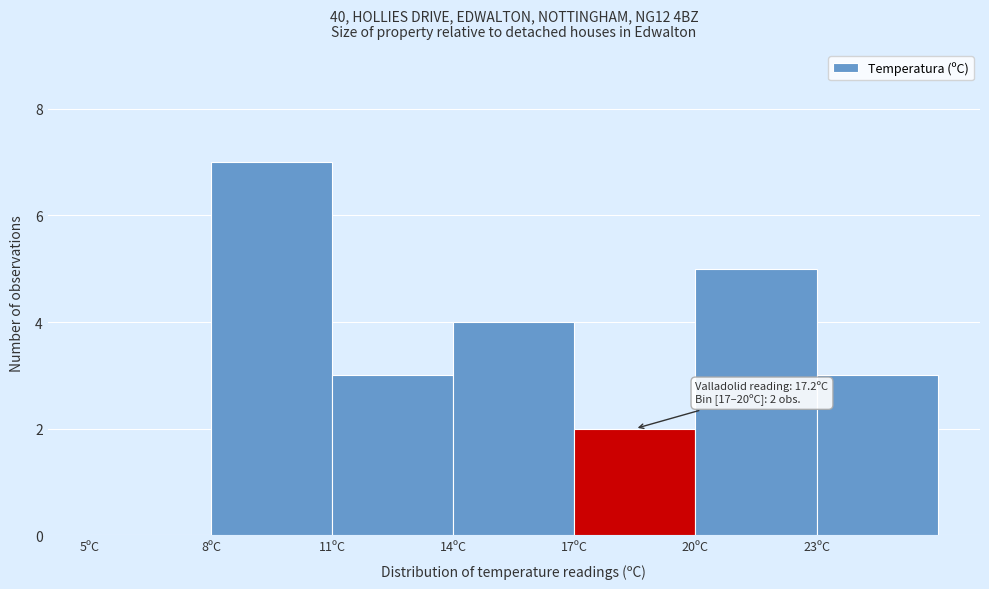

Over which range of the x-axis is the bar tallest?

8 to 11